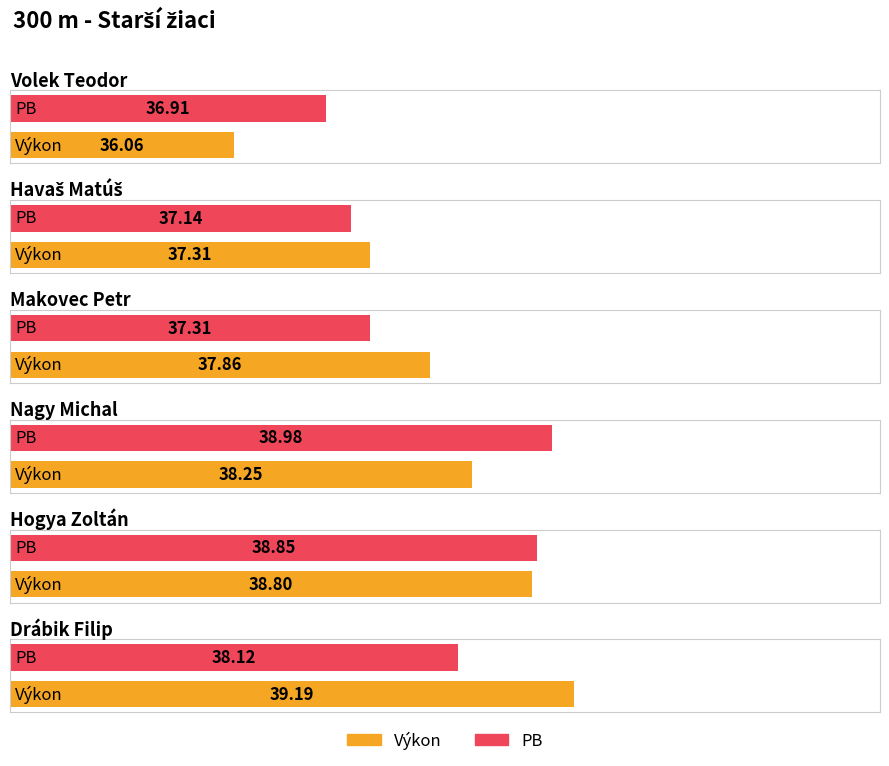

What value does the Výkon series have at Nagy Michal?

38.2